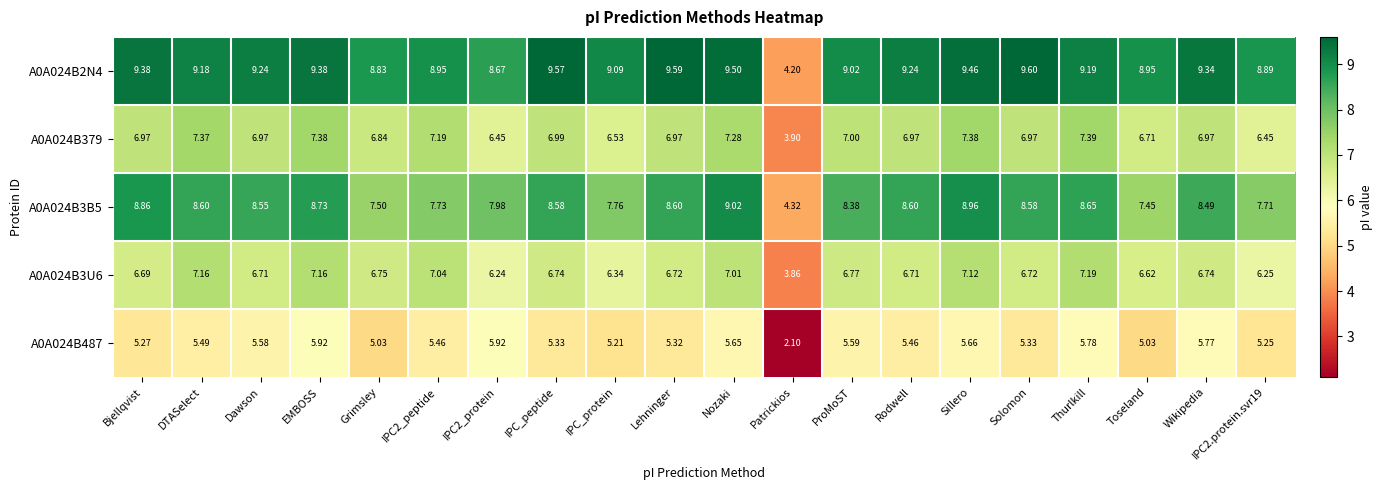

At which label is A0A024B379 closest to 5?

Patrickios